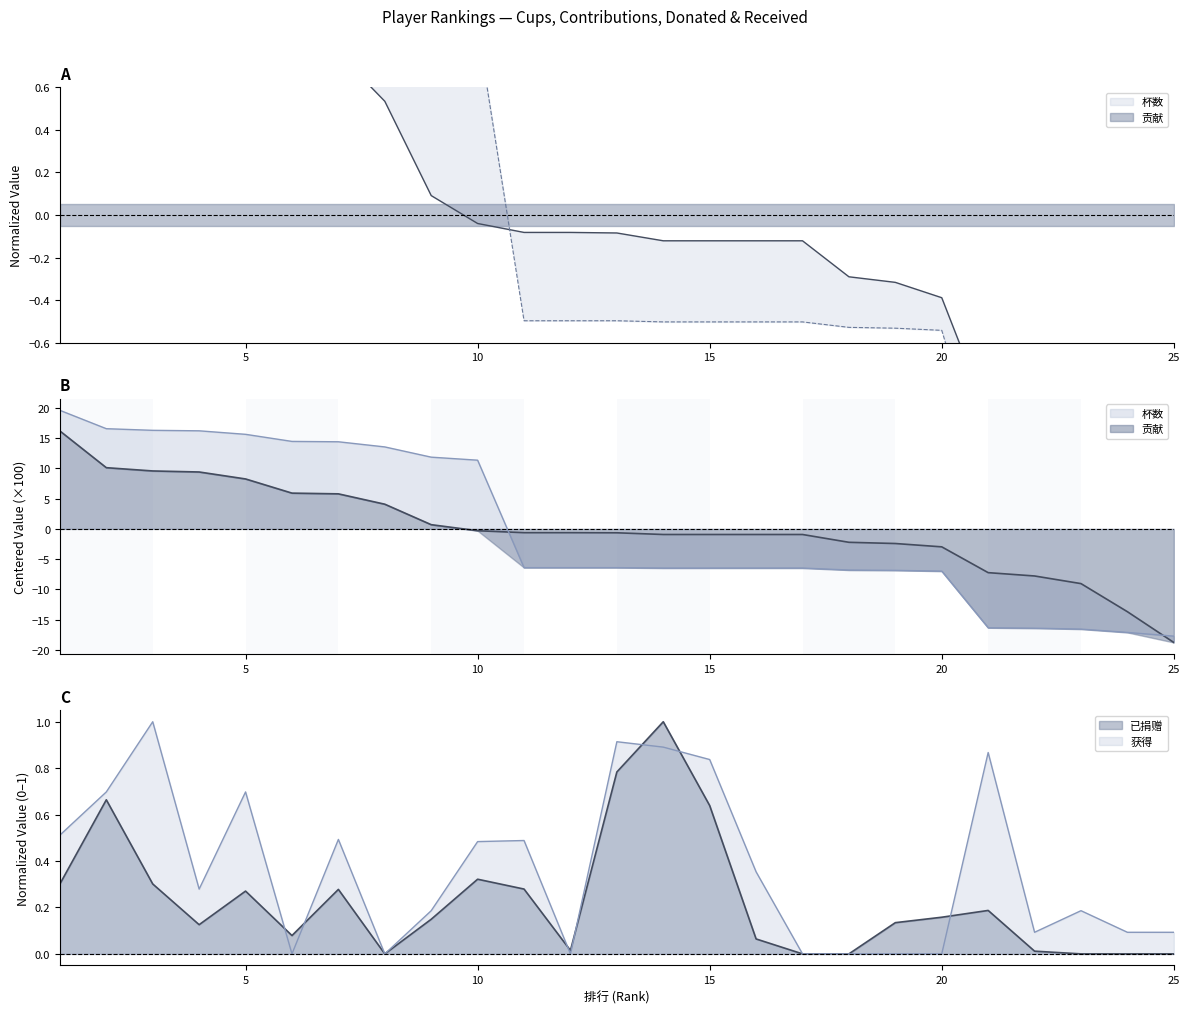

Which series ends up on top after the final intersection of 已捐赠 and 杯数?

已捐赠